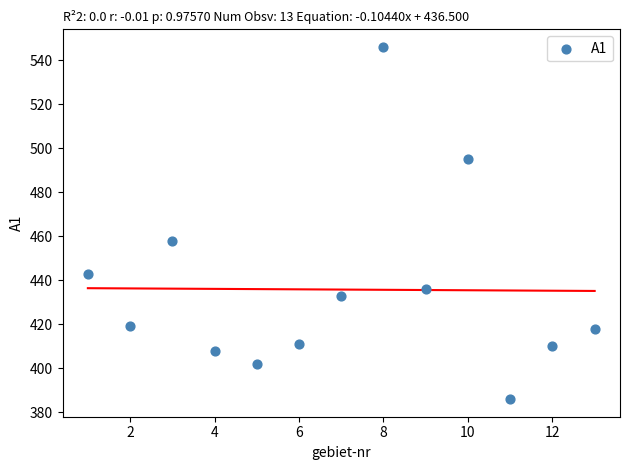

What Y value in the scatter plot is closest to 466?

458